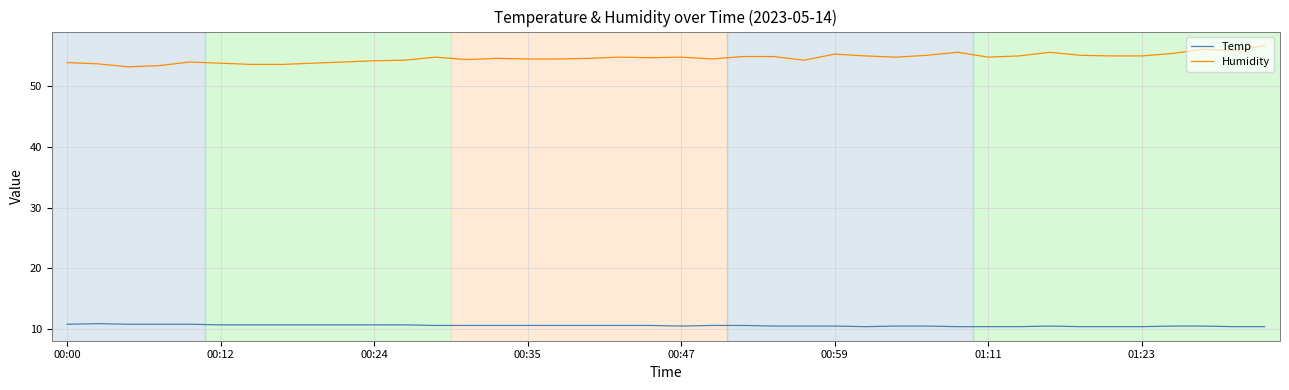

Rank the series by their maximum value, from highest to lowest.

Humidity, Temp